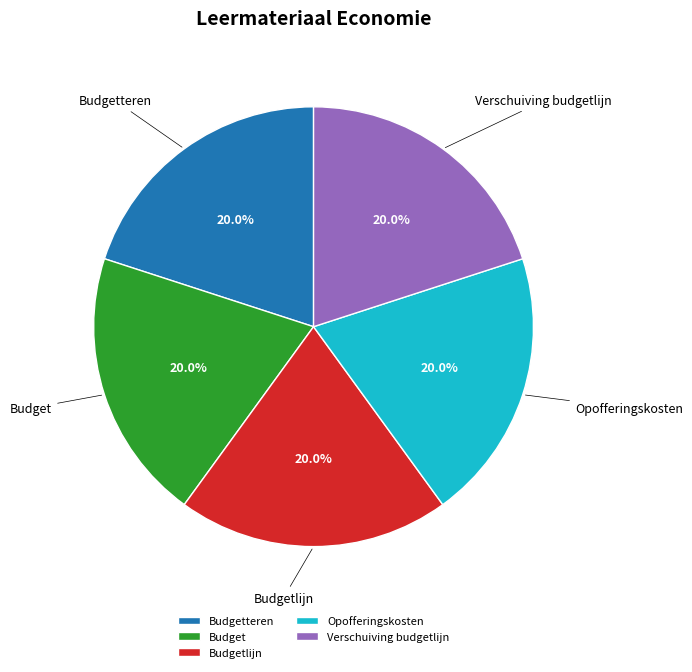

Combined, what portion of the pie is Budgetteren and Budgetlijn?

40.0%